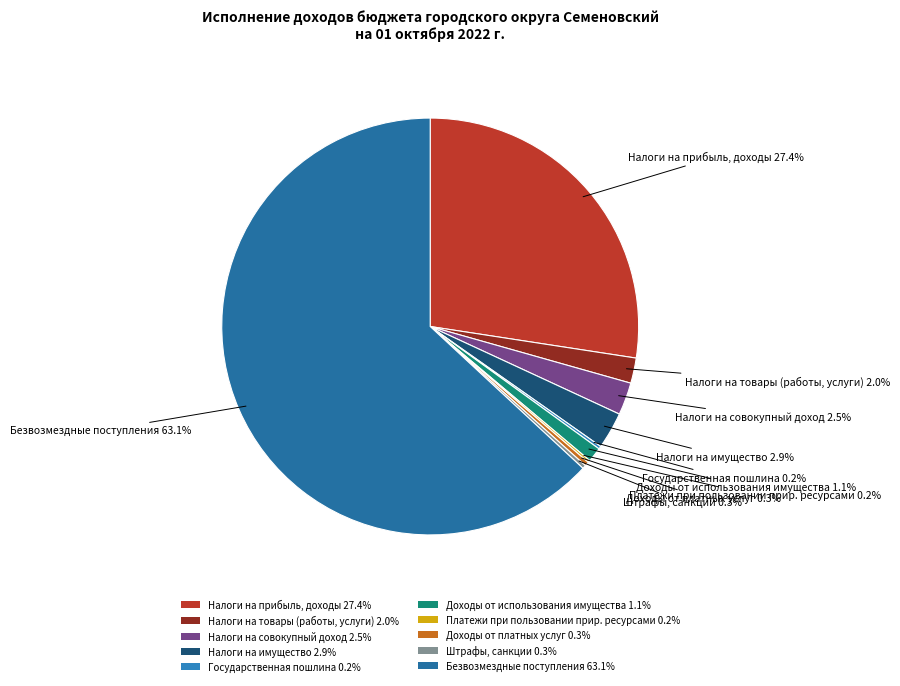

What is the largest slice in the pie chart?

Безвозмездные поступления 63.1%